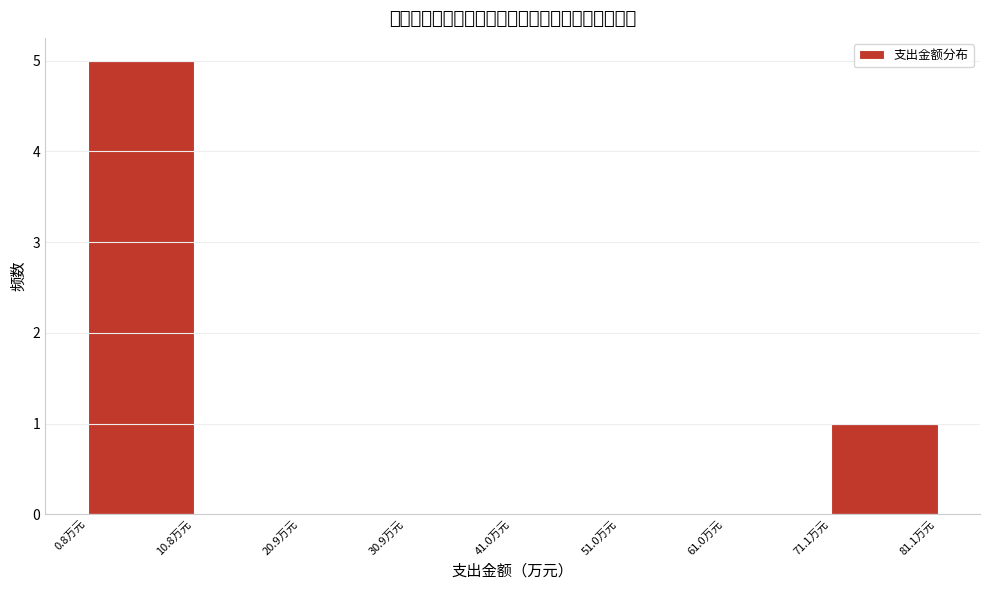

Reading left to right, transcribe this chart: for each bar, give the range it covers on the x-axis and its height. Neither the bar edges nor the heights are printed on the chart, so give them approximately, as read against the axes.

0 to 10: 5
10 to 20: 0
20 to 30: 0
30 to 40: 0
40 to 50: 0
50 to 62: 0
62 to 72: 0
72 to 82: 1